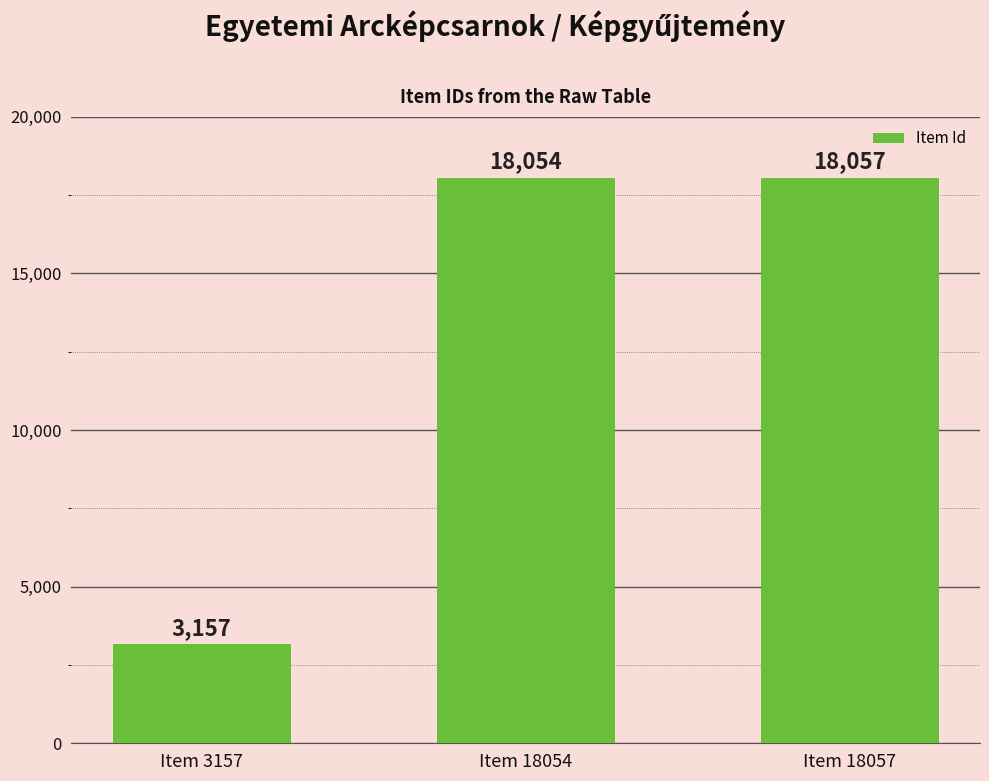

Rank the categories by value from highest to lowest.

Item 18057, Item 18054, Item 3157